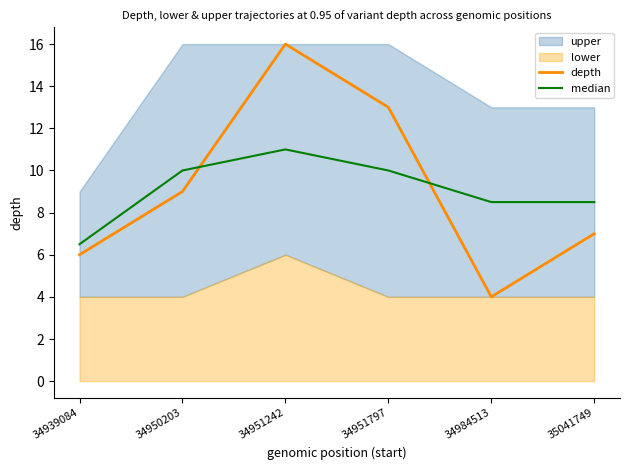

Between which two adjacent categories do median and depth first intersect?

34950203 and 34951242